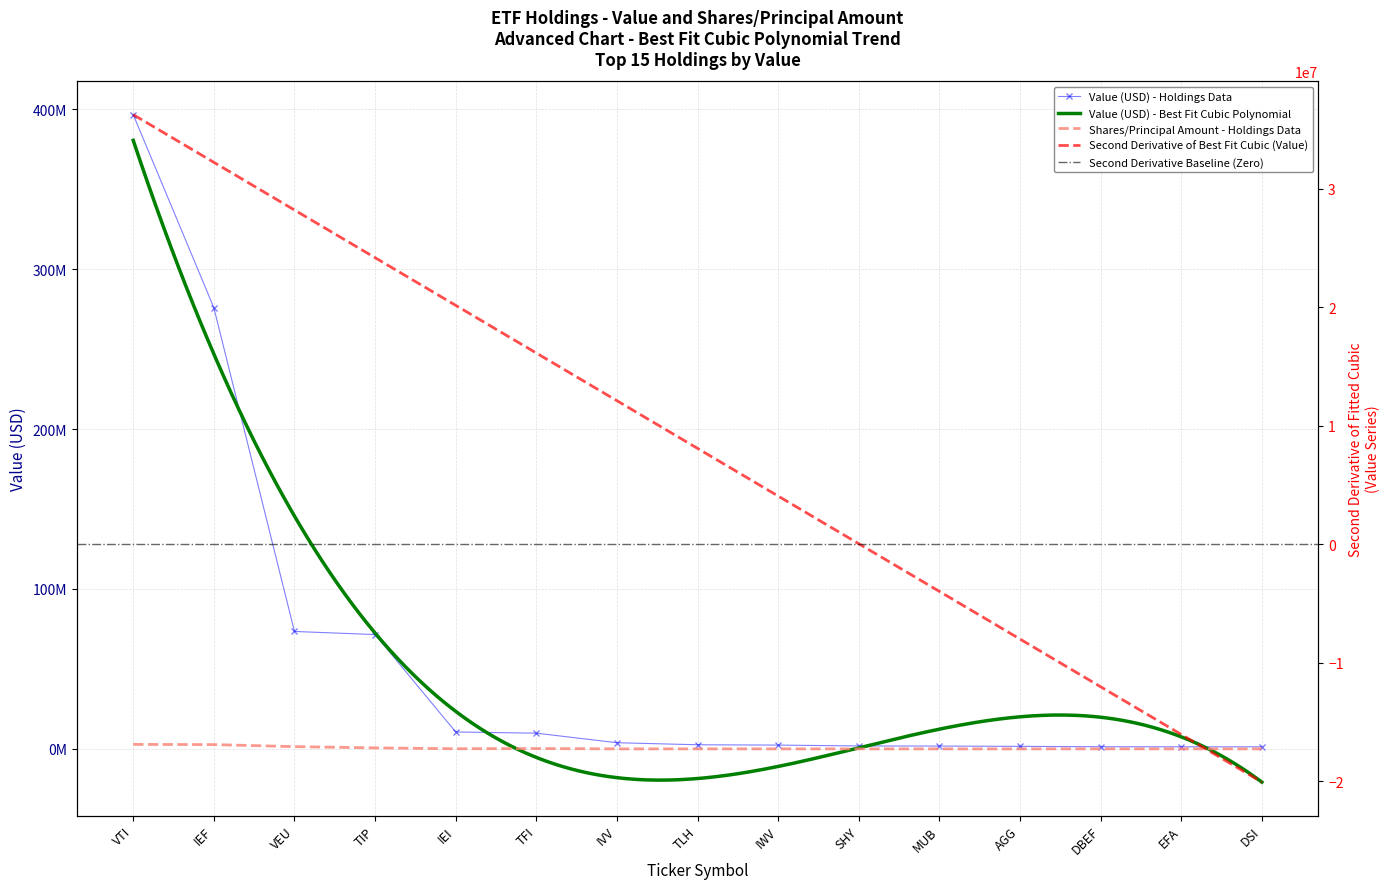

The value of Value (USD) at IEF is 275919000. True or false?

True